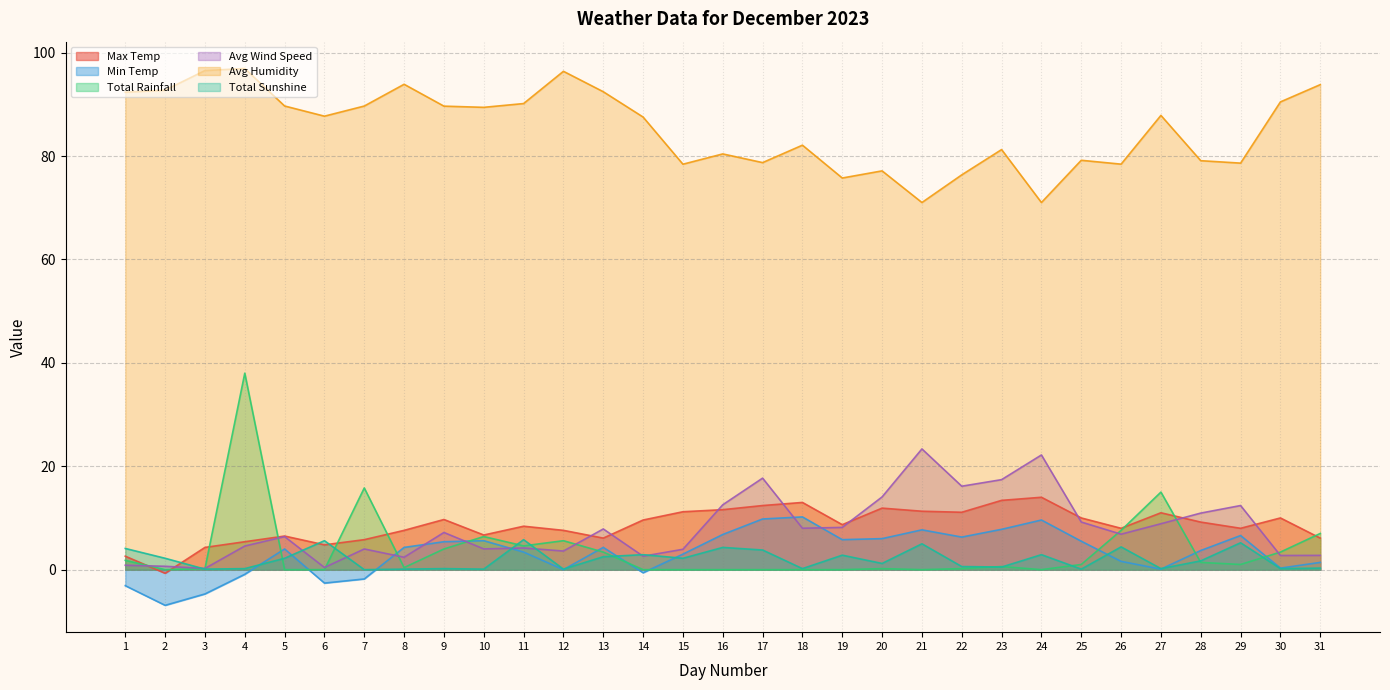

Reading left to right, what are all the values shown in this chart?

Max Temp: 1=2.6	2=-0.7	3=4.3	4=5.4	5=6.5	6=4.8	7=5.8	8=7.6	9=9.7	10=6.7	11=8.4	12=7.6	13=6.1	14=9.6	15=11.2	16=11.6	17=12.4	18=13.0	19=8.7	20=11.9	21=11.3	22=11.1	23=13.4	24=14.0	25=10.0	26=8.0	27=11.0	28=9.2	29=8.0	30=10.0	31=6.1
Min Temp: 1=-3.1	2=-6.9	3=-4.7	4=-0.9	5=4.0	6=-2.6	7=-1.8	8=4.3	9=5.4	10=5.6	11=3.4	12=0.0	13=4.3	14=-0.6	15=3.0	16=6.8	17=9.8	18=10.2	19=5.8	20=6.0	21=7.7	22=6.3	23=7.8	24=9.6	25=5.5	26=1.6	27=0.1	28=3.7	29=6.6	30=0.3	31=1.4
Total Rainfall: 1=1.8	2=0.0	3=0.2	4=38.0	5=0.0	6=0.0	7=15.8	8=0.4	9=4.0	10=6.4	11=4.6	12=5.6	13=3.4	14=0.0	15=0.0	16=0.0	17=0.0	18=0.0	19=0.0	20=0.2	21=0.0	22=0.2	23=0.6	24=0.0	25=1.0	26=7.6	27=15.0	28=1.4	29=1.0	30=3.4	31=7.0
Avg Wind Speed: 1=0.8	2=0.7	3=0.2	4=4.6	5=6.4	6=0.4	7=4.0	8=2.4	9=7.2	10=4.0	11=4.2	12=3.6	13=7.9	14=2.6	15=3.9	16=12.6	17=17.7	18=8.0	19=8.2	20=14.1	21=23.4	22=16.1	23=17.4	24=22.2	25=9.2	26=6.9	27=8.9	28=10.9	29=12.4	30=2.7	31=2.8
Avg Humidity: 1=92.3	2=92.7	3=96.5	4=96.9	5=89.7	6=87.7	7=89.7	8=93.9	9=89.7	10=89.4	11=90.2	12=96.4	13=92.4	14=87.5	15=78.4	16=80.4	17=78.7	18=82.1	19=75.8	20=77.1	21=71.0	22=76.4	23=81.2	24=71.0	25=79.2	26=78.4	27=87.9	28=79.1	29=78.6	30=90.5	31=93.8
Total Sunshine: 1=4.1	2=2.2	3=0.1	4=0.2	5=2.2	6=5.6	7=0.0	8=0.1	9=0.2	10=0.1	11=5.8	12=0.1	13=2.5	14=2.9	15=2.2	16=4.3	17=3.8	18=0.2	19=2.8	20=1.2	21=5.0	22=0.6	23=0.5	24=2.9	25=0.1	26=4.4	27=0.2	28=1.7	29=5.2	30=0.2	31=0.3